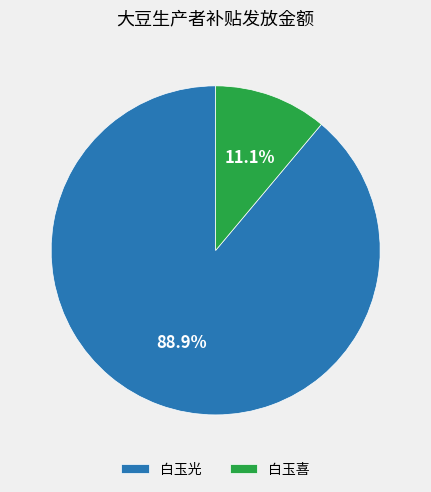

The 白玉喜 slice represents 24% of the pie. True or false?

False